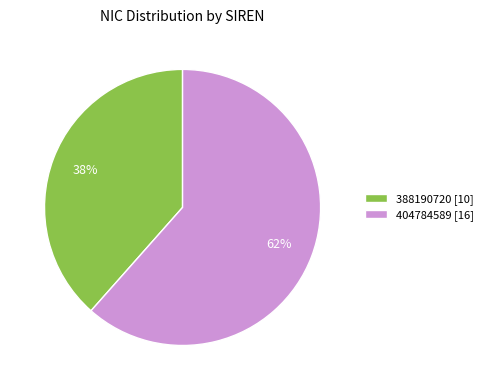

Is the sum of 404784589 and 388190720 greater than half?

Yes